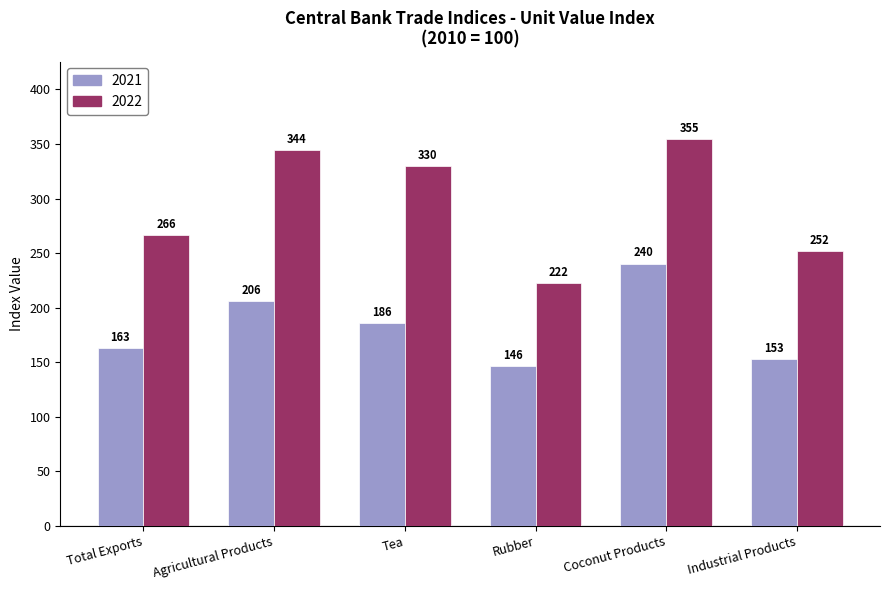

What is the difference between the maximum and second lowest values in the 2022 series?

103.2